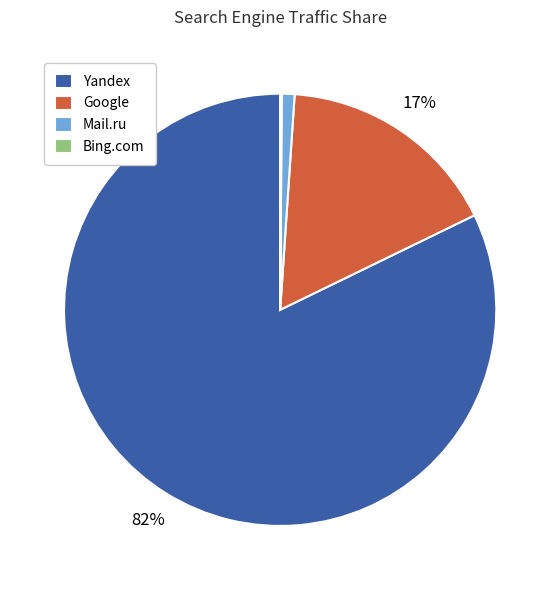

Between Mail.ru and Yandex, which is larger?

Yandex